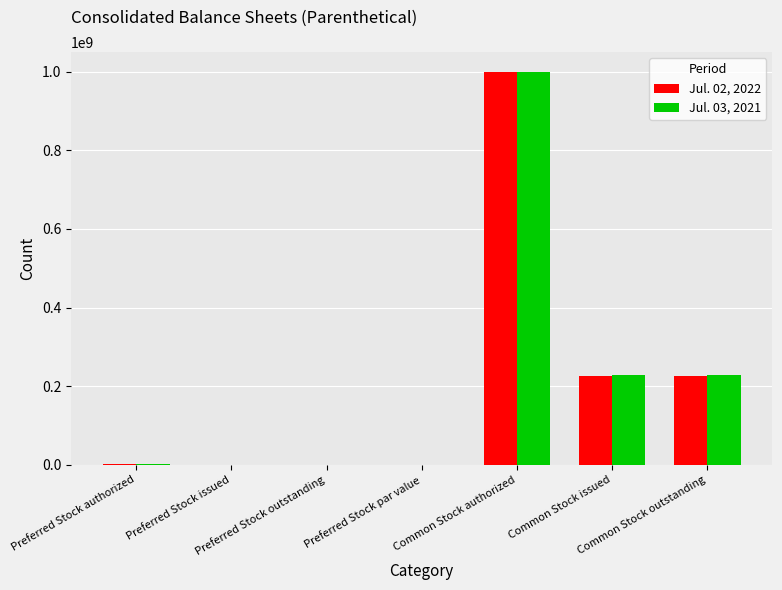

How many distinct data groups are displayed?

2